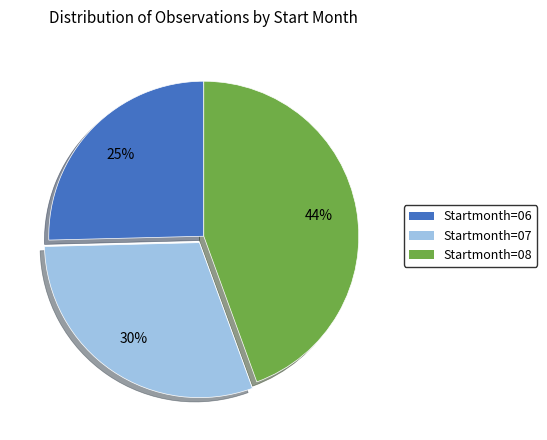

To the nearest percent, what is the difference between the Startmonth=06 and Startmonth=08 slice percentages?

19%